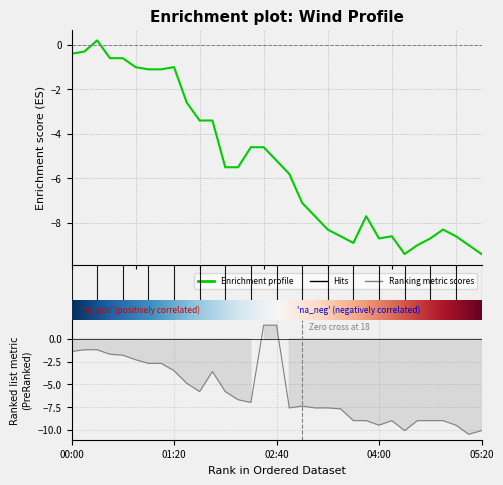

How many positive values does the 1.254 series have?

2